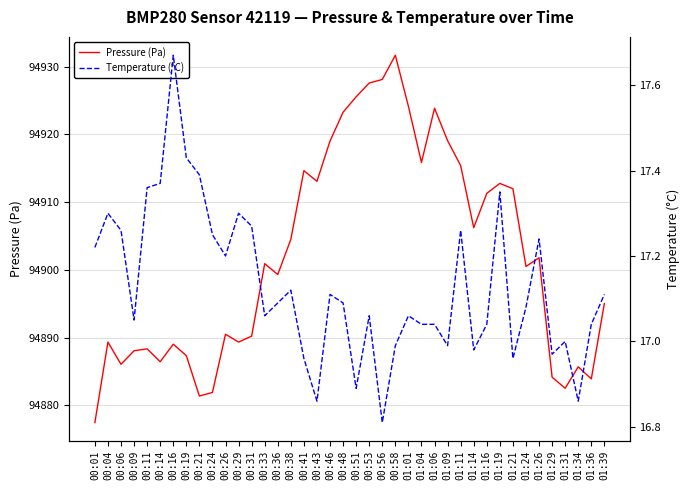

Which series has the widest spread of values?

Pressure (Pa)